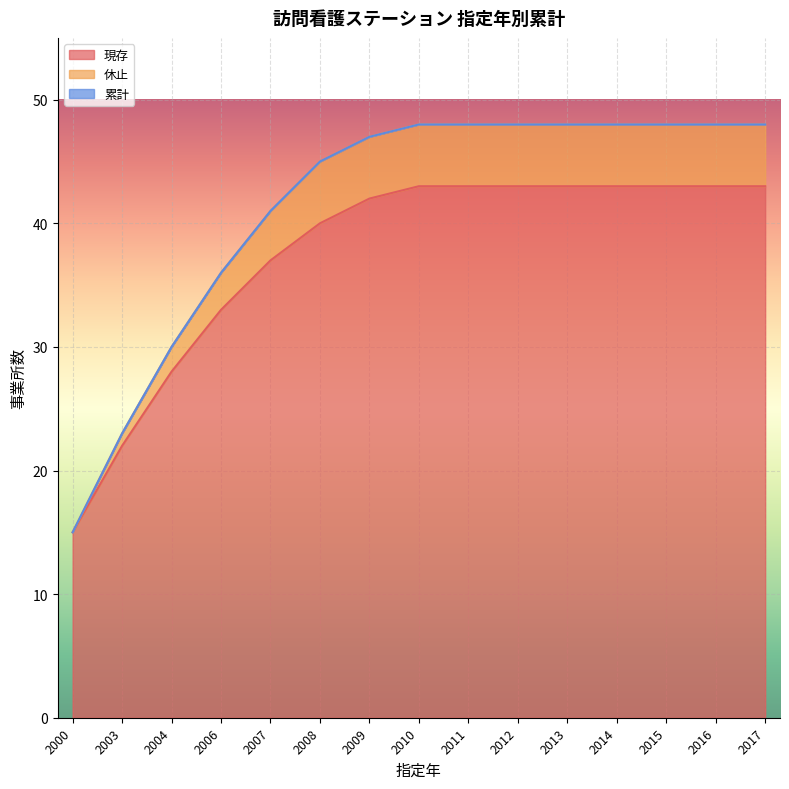

Reading left to right, what are all the values shown in this chart?

現存: 15	22	28	33	37	40	42	43	43	43	43	43	43	43	43
休止: 15	23	30	36	41	45	47	48	48	48	48	48	48	48	48
累計: 15	23	30	36	41	45	47	48	48	48	48	48	48	48	48